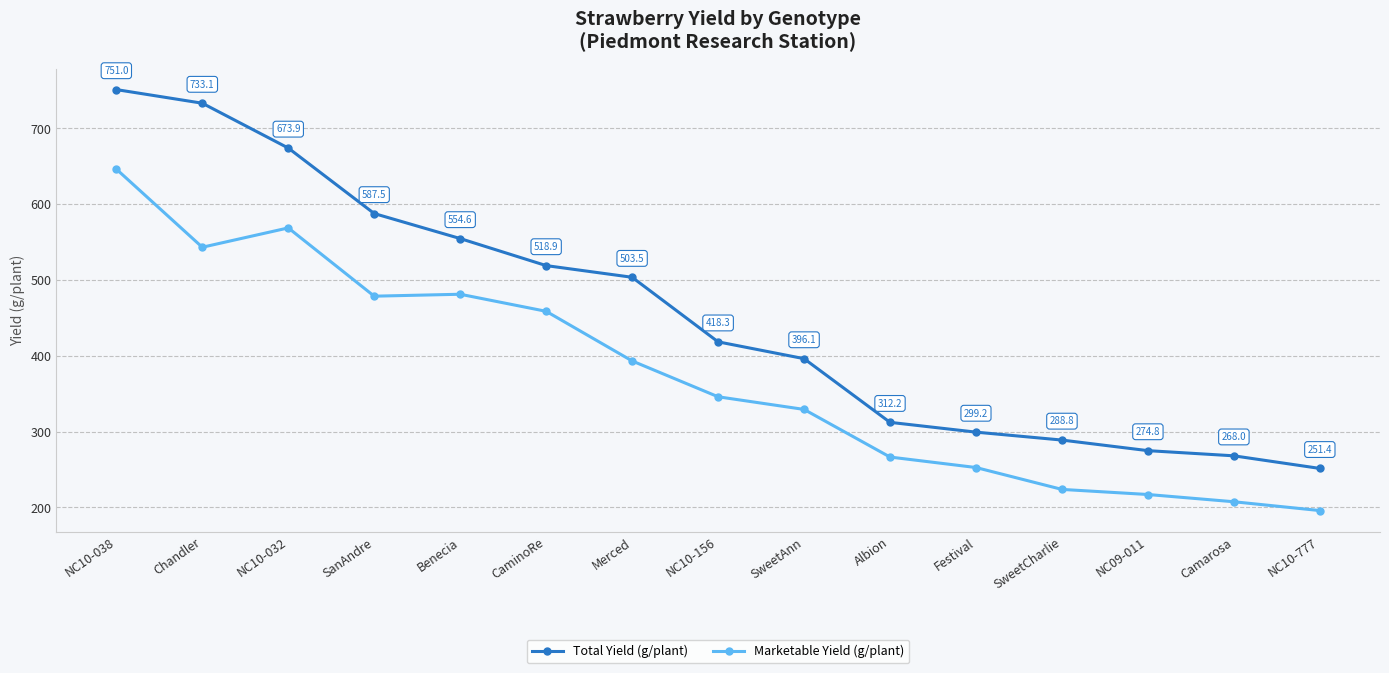

What is the total value across all series at SanAndre?

1066.1